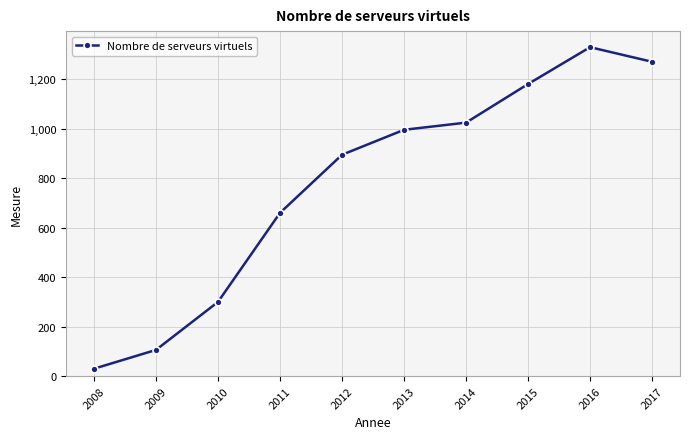

How many lines are shown in the chart?

1